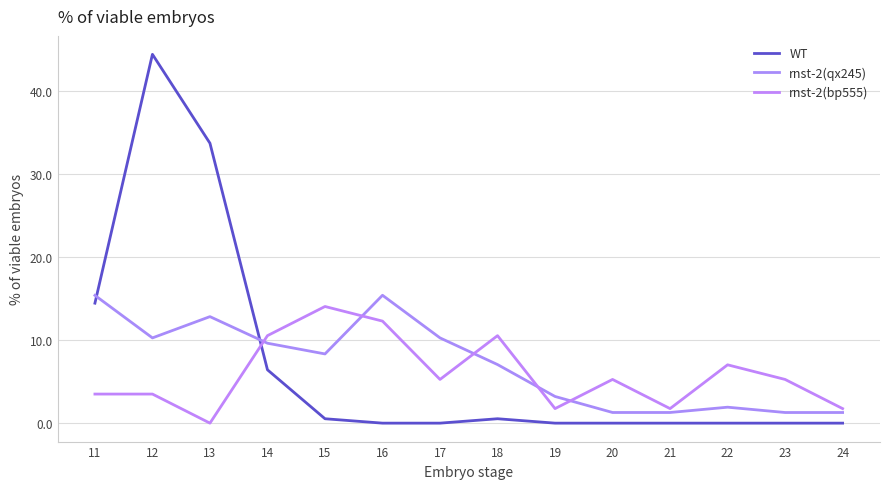

Reading left to right, extract all data points from this chart.

WT: 14.4	44.4	33.7	6.4	0.5	0.0	0.0	0.5	0.0	0.0	0.0	0.0	0.0	0.0
rnst-2(qx245): 15.4	10.3	12.8	9.6	8.3	15.4	10.3	7.0	3.2	1.3	1.3	1.9	1.3	1.3
rnst-2(bp555): 3.5	3.5	0.0	10.5	14.0	12.3	5.3	10.5	1.8	5.3	1.8	7.0	5.3	1.8